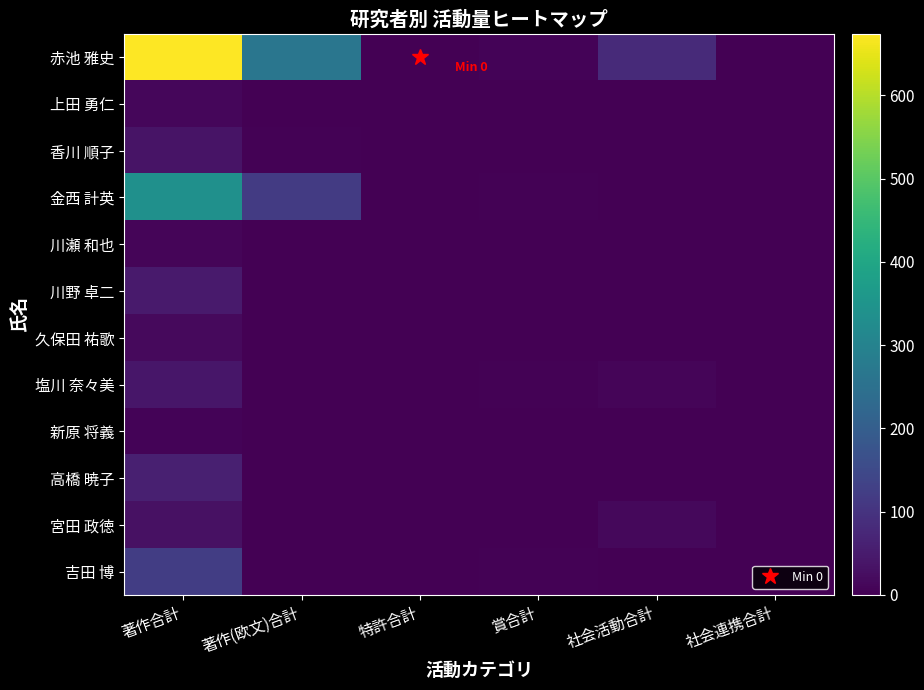

Which series has the largest total across all categories?

赤池 雅史